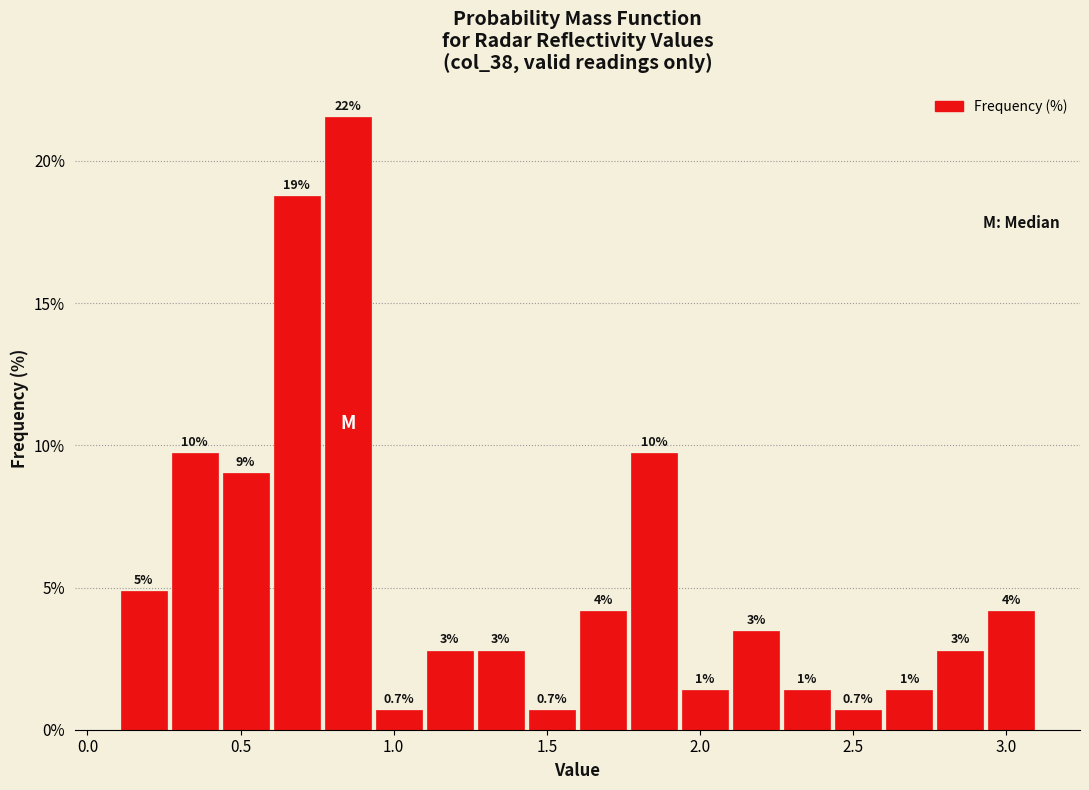

Read against the x-axis, roughly where is the centre of the tallest bar?

0.85